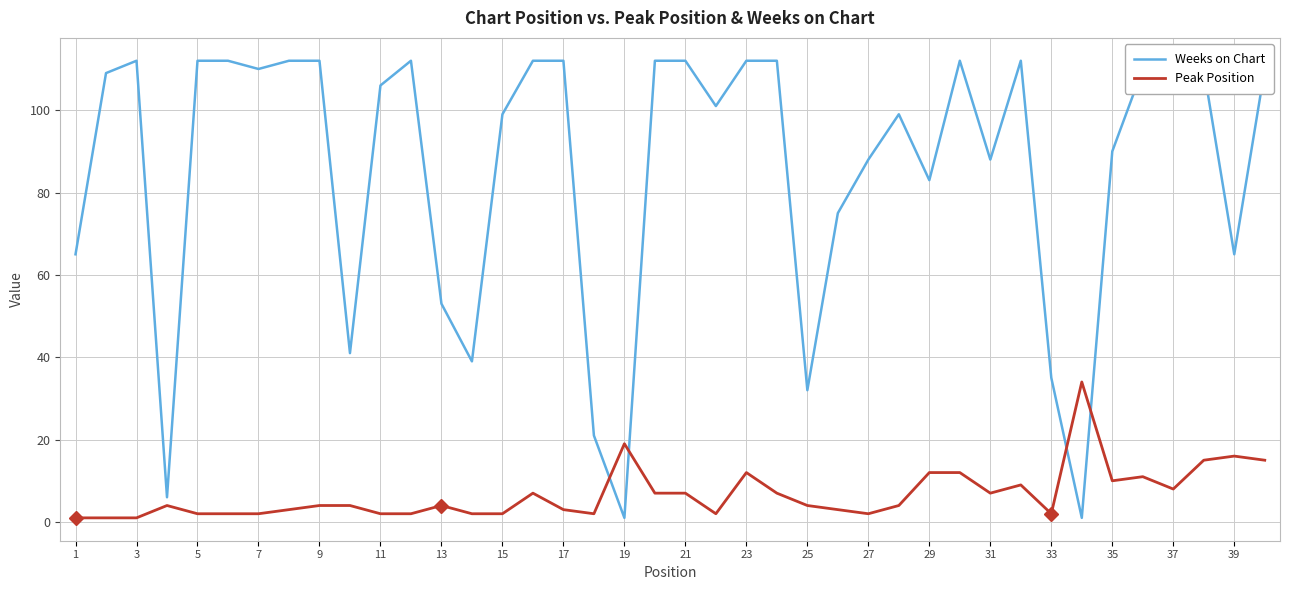

True or false: Peak Position and Weeks on Chart cross at least once.

True